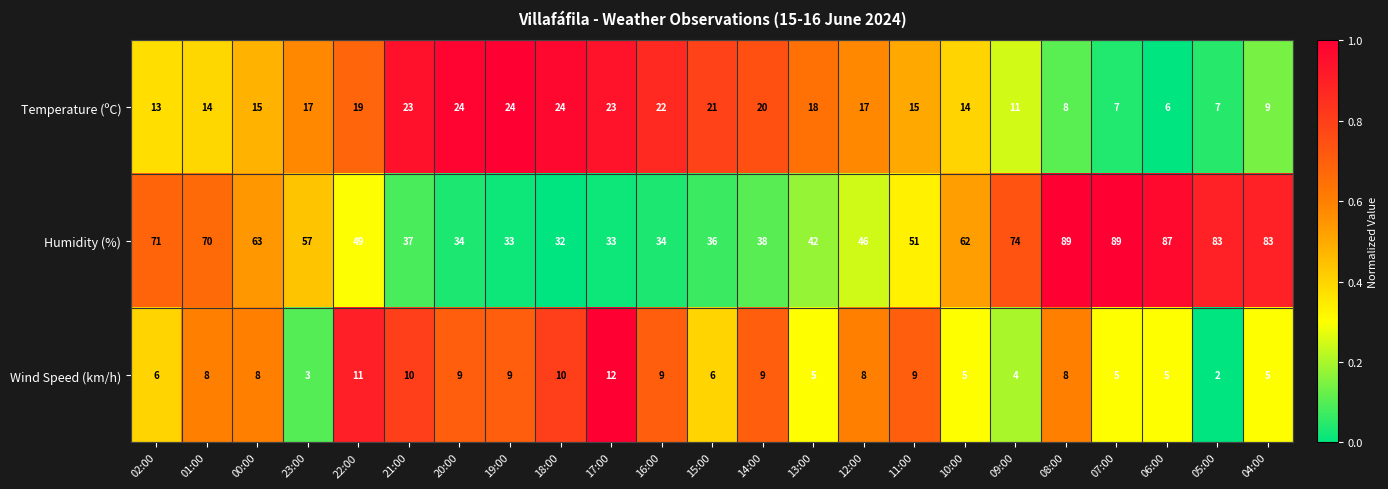

What is the difference between the highest and lowest values at 23:00?

54